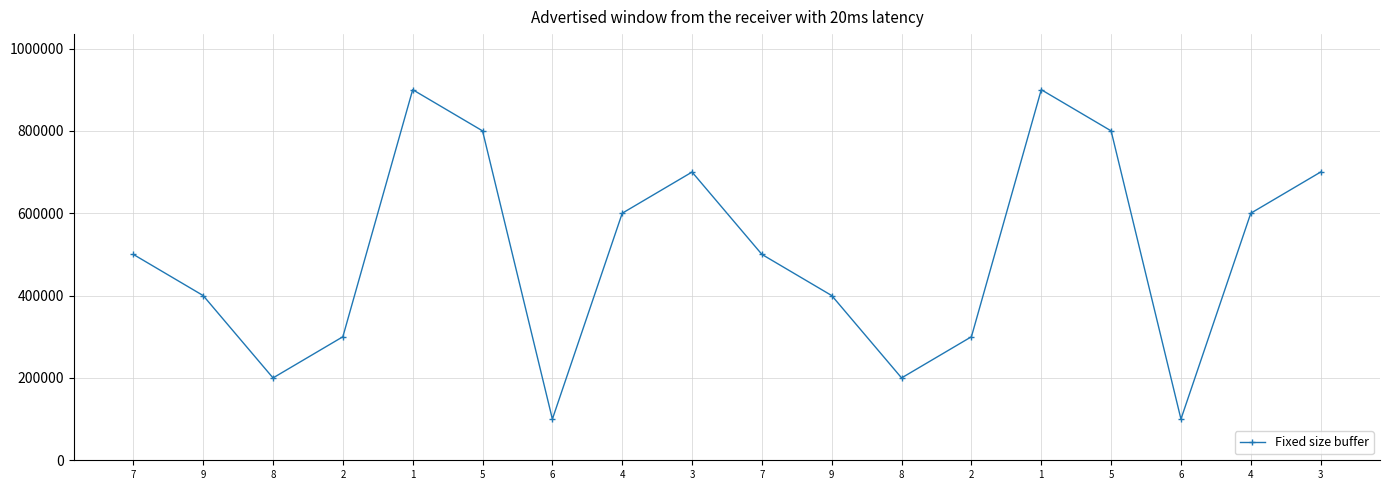

List the labels in order of value, smallest first.

6, 6, 8, 8, 2, 2, 9, 9, 7, 7, 4, 4, 3, 3, 5, 5, 1, 1